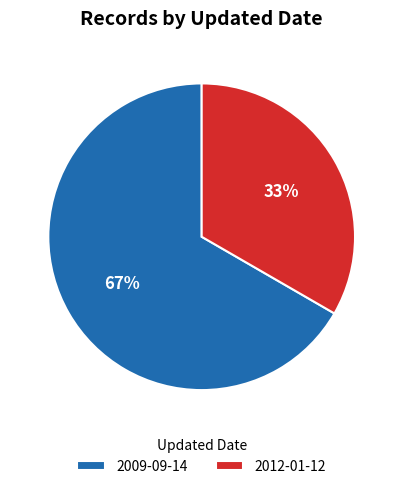

To the nearest percent, what is the combined percentage of 2012-01-12 and 2009-09-14?

100%